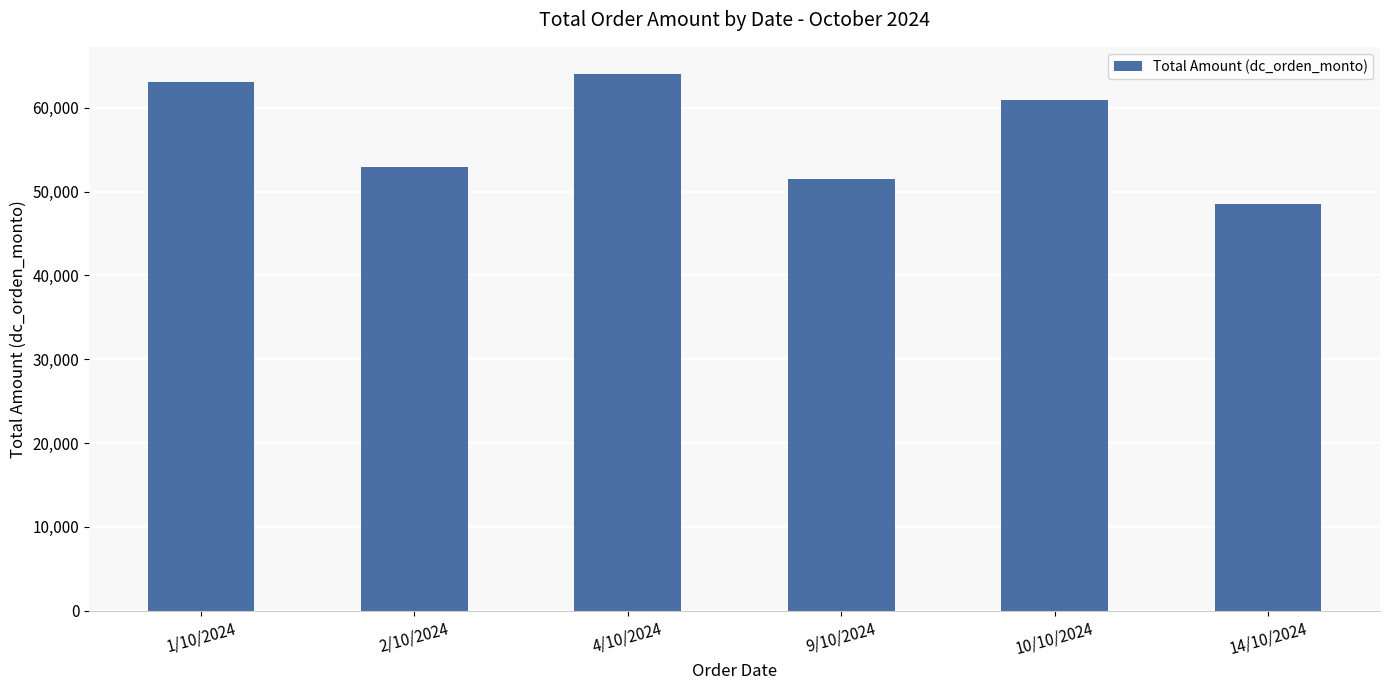

How many data points does each series have?

6